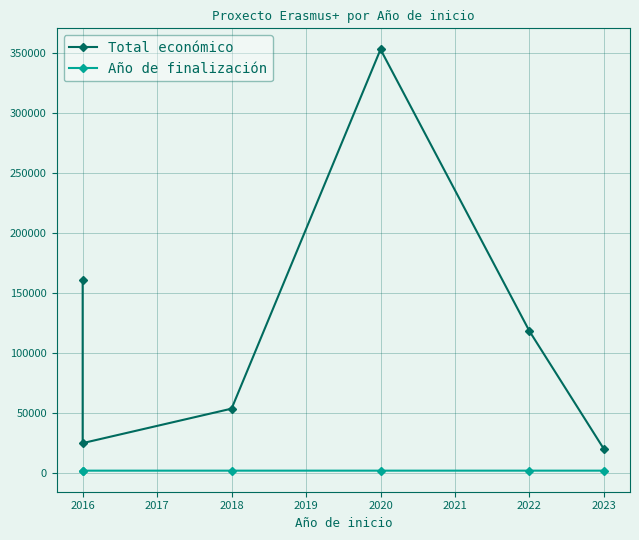

The Total económico series shows 275239 at 2016. True or false?

False